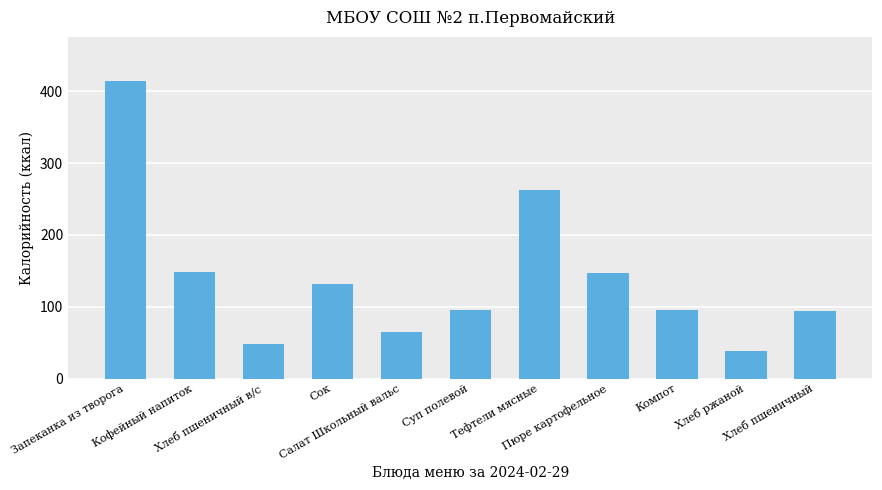

What is the maximum value shown in the chart?

413.6